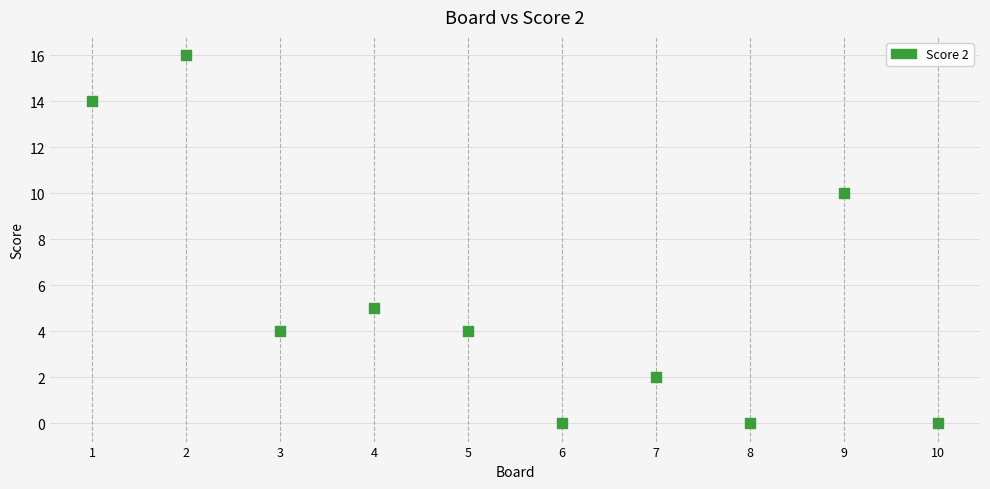

What is the range of X values (max minus min)?

9